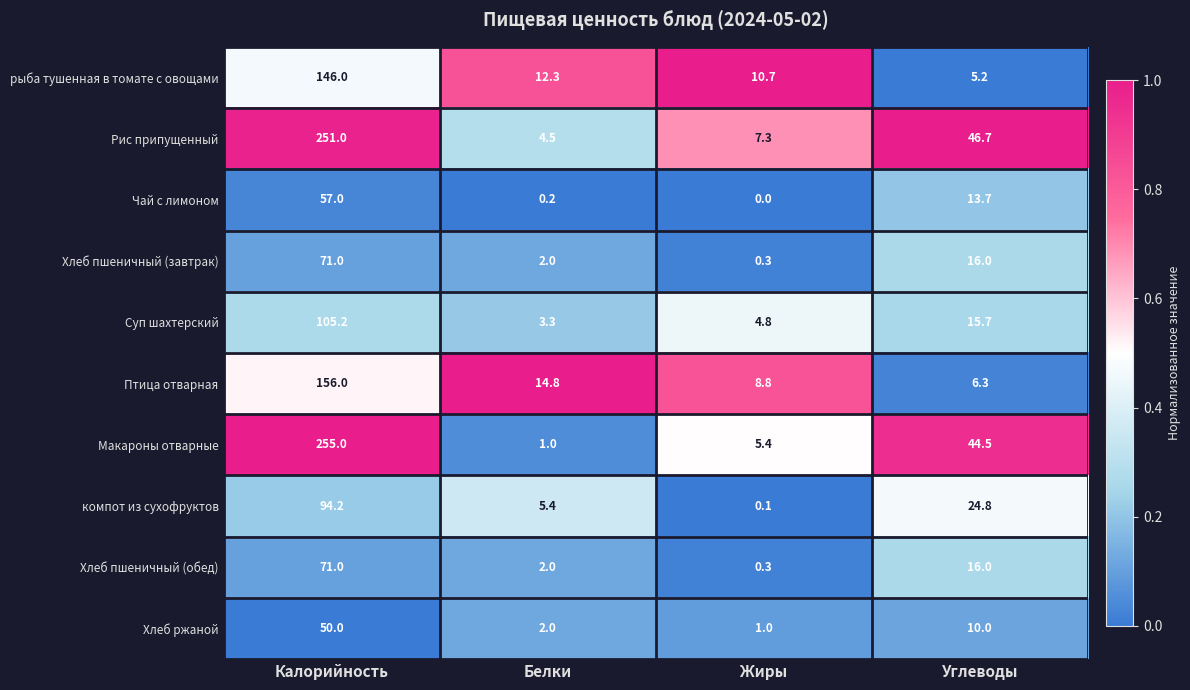

What is the difference between the highest and lowest values at Калорийность?

205.0